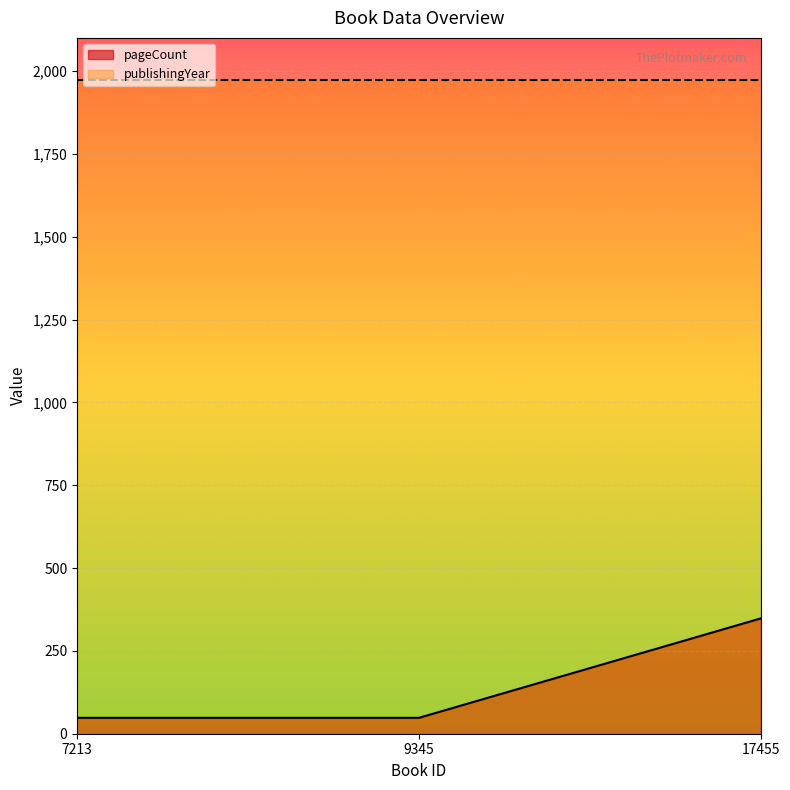

Reading left to right, list all the values displayed in this chart.

7213=48	9345=48	17455=348